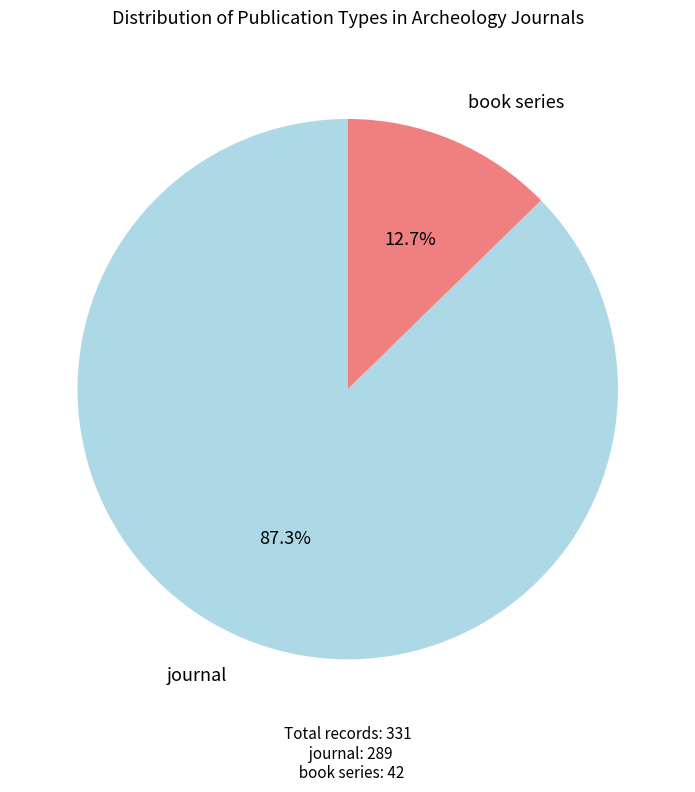

Count the number of slices in the pie.

2